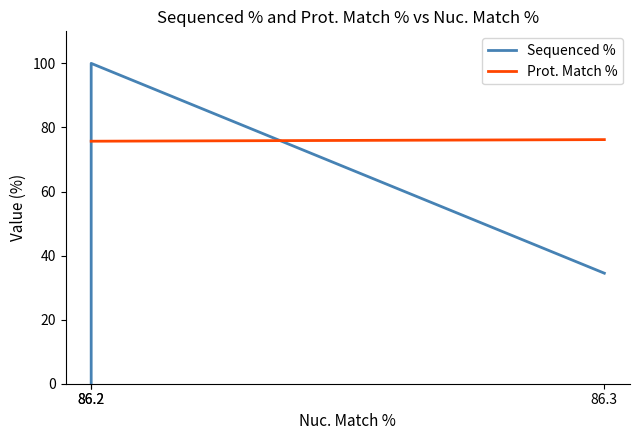

Is it true that Prot. Match % equals 76.2 at 86.3?

True